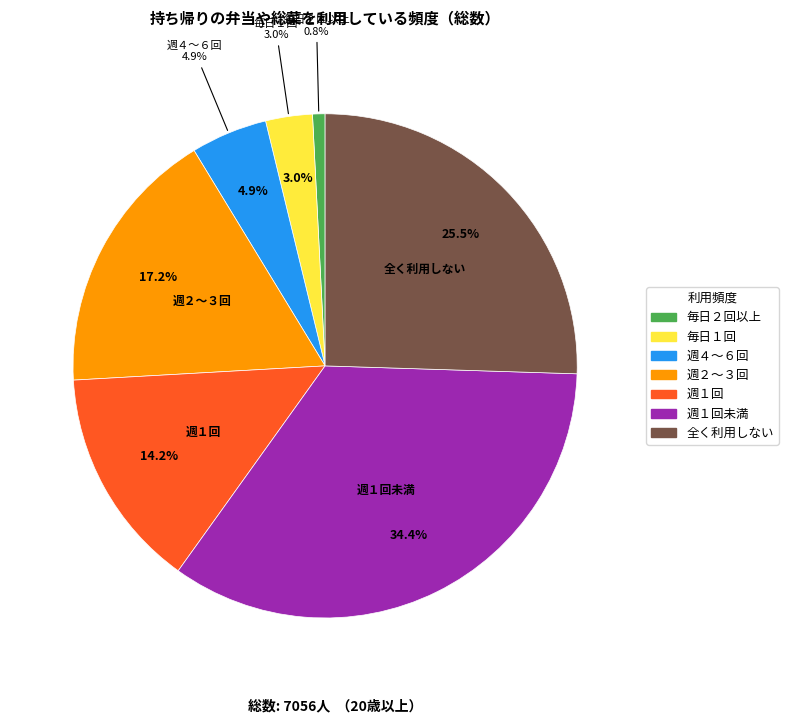

Is there any slice that represents more than half of the pie?

No